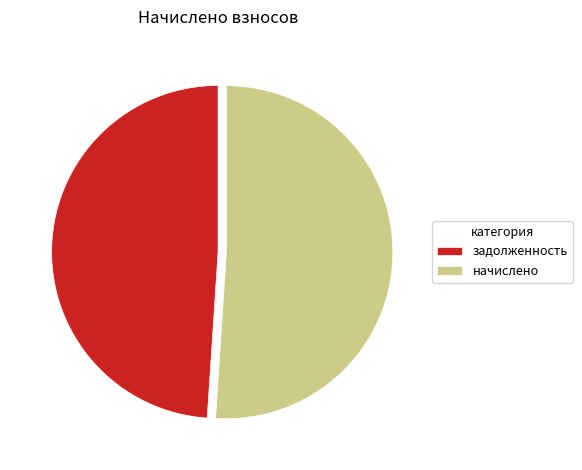

How many segments does this pie chart have?

2